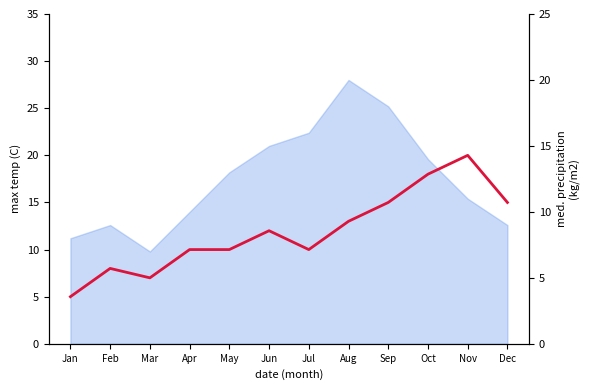

Where does the data first go above 12?

Aug